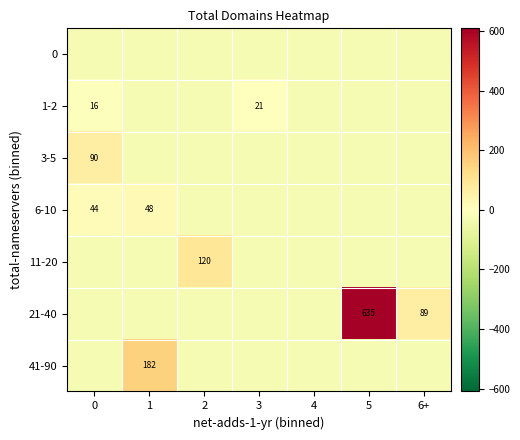

Rank the series at 1 from lowest to highest value.

0, 1-2, 3-5, 11-20, 21-40, 6-10, 41-90